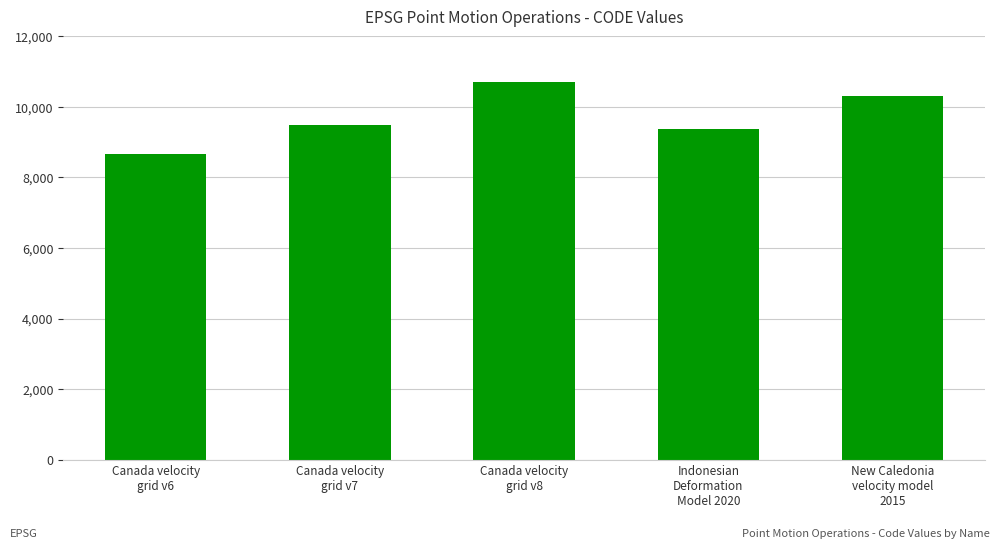

List the labels in order of value, smallest first.

Canada velocity
grid v6, Indonesian
Deformation
Model 2020, Canada velocity
grid v7, New Caledonia
velocity model
2015, Canada velocity
grid v8